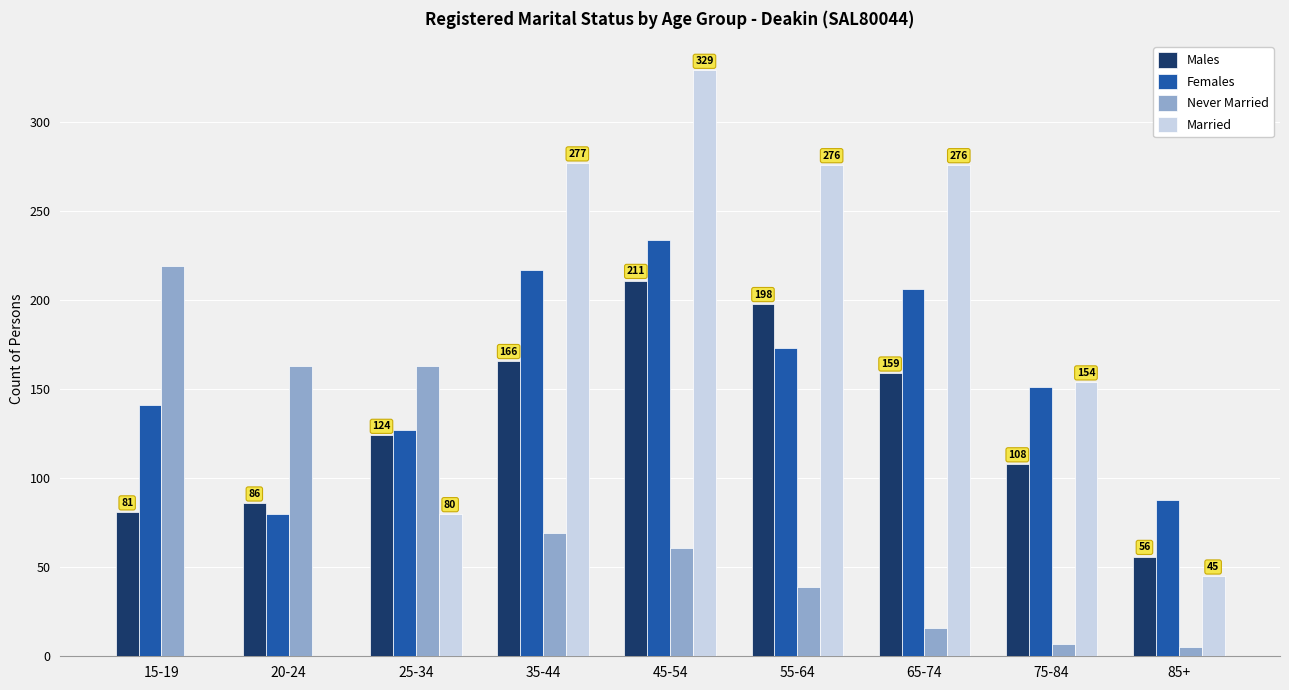

Does the chart contain stacked bars?

No